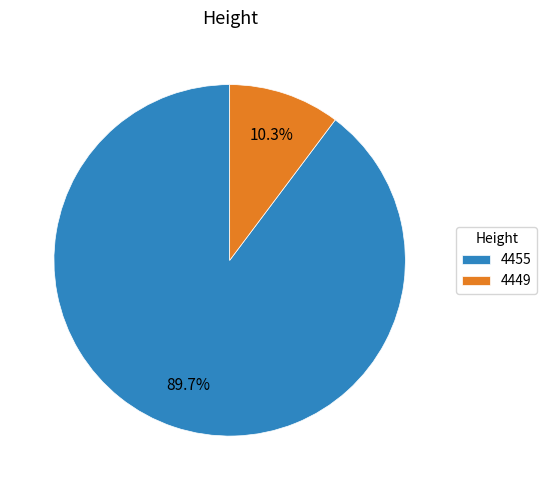

Which slice is the largest?

4455